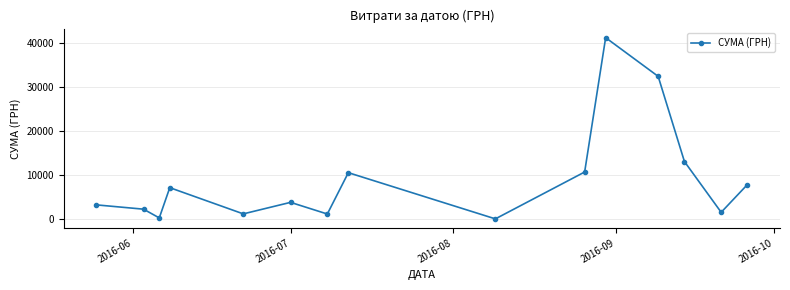

What is the difference between the maximum and minimum values?

40986.0